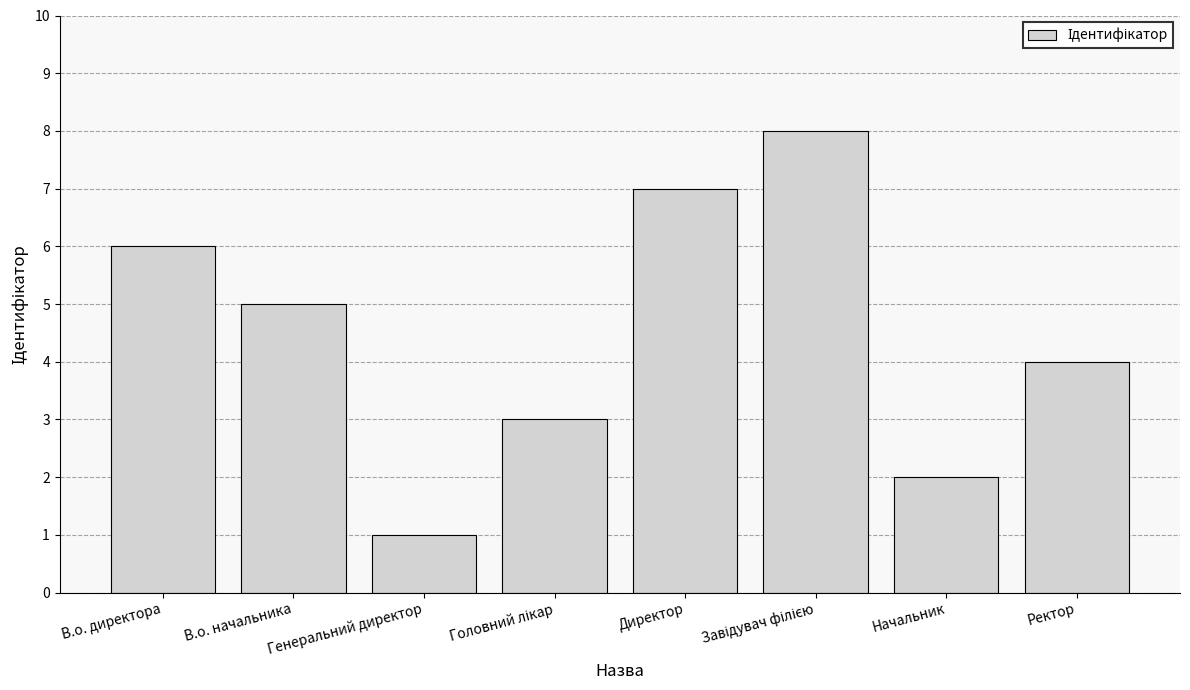

What is the label of the 5th bar from the left?

Директор